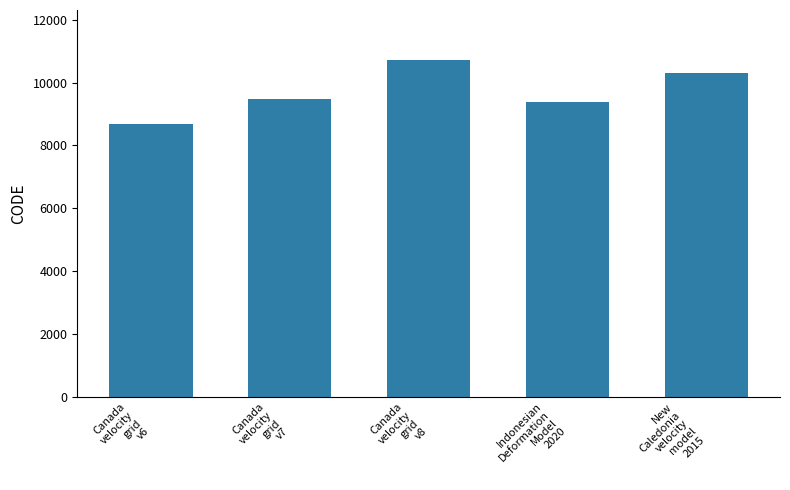

Rank the categories by value from highest to lowest.

Canada
velocity
grid
v8, New
Caledonia
velocity
model
2015, Canada
velocity
grid
v7, Indonesian
Deformation
Model
2020, Canada
velocity
grid
v6